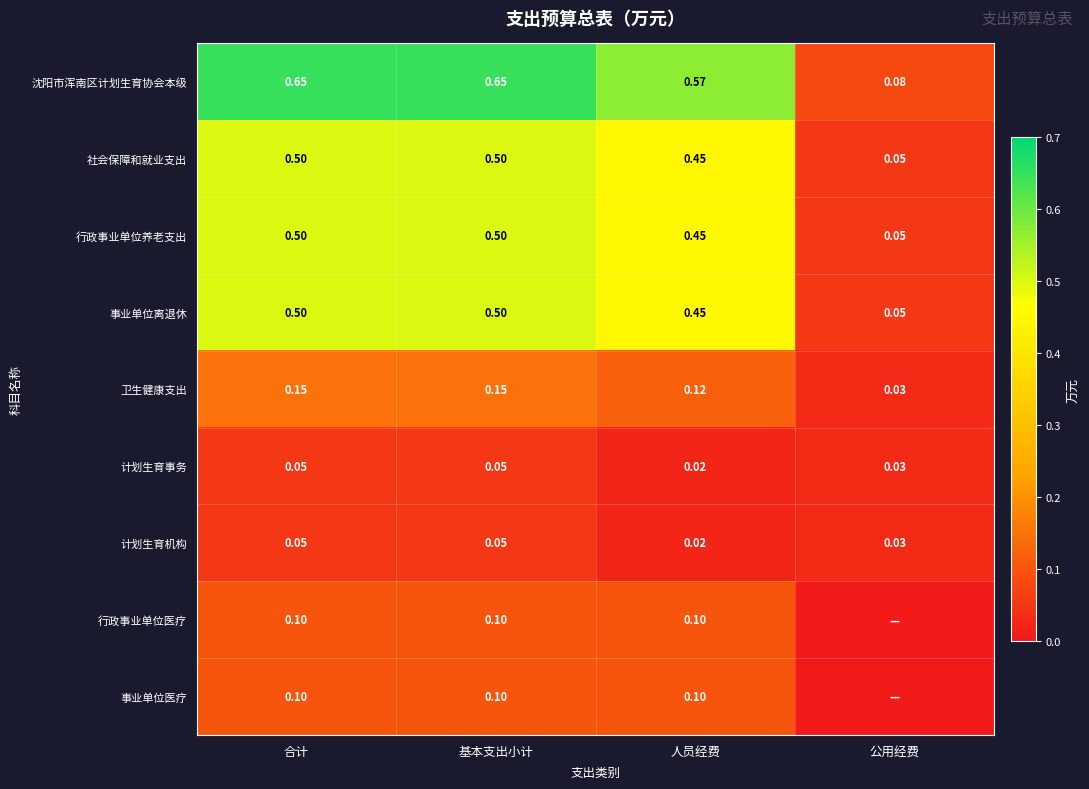

At how many categories does at least one series exceed 0?

4